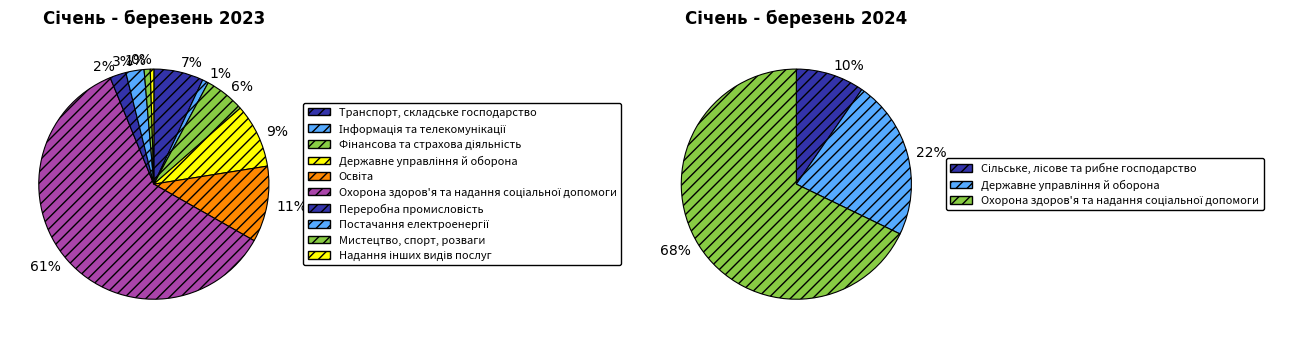

Between 2 and 5, which series saw the biggest shift?

values_2023